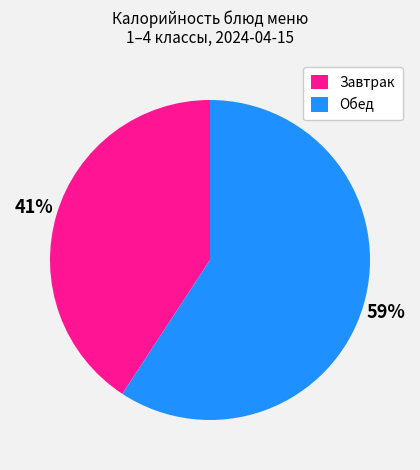

To the nearest percent, what is the average slice percentage?

50%